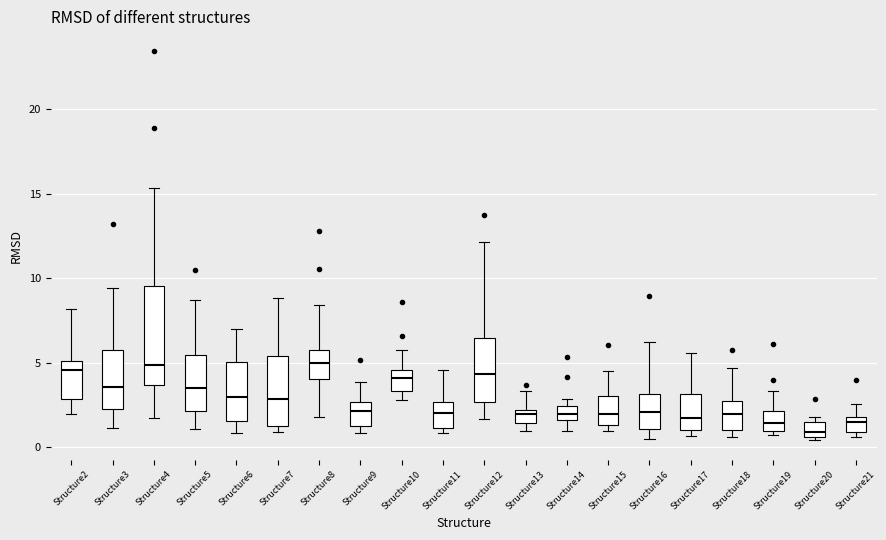

Comparing the boxes themselves (not the whiskers), which one is the tallest?

Structure4